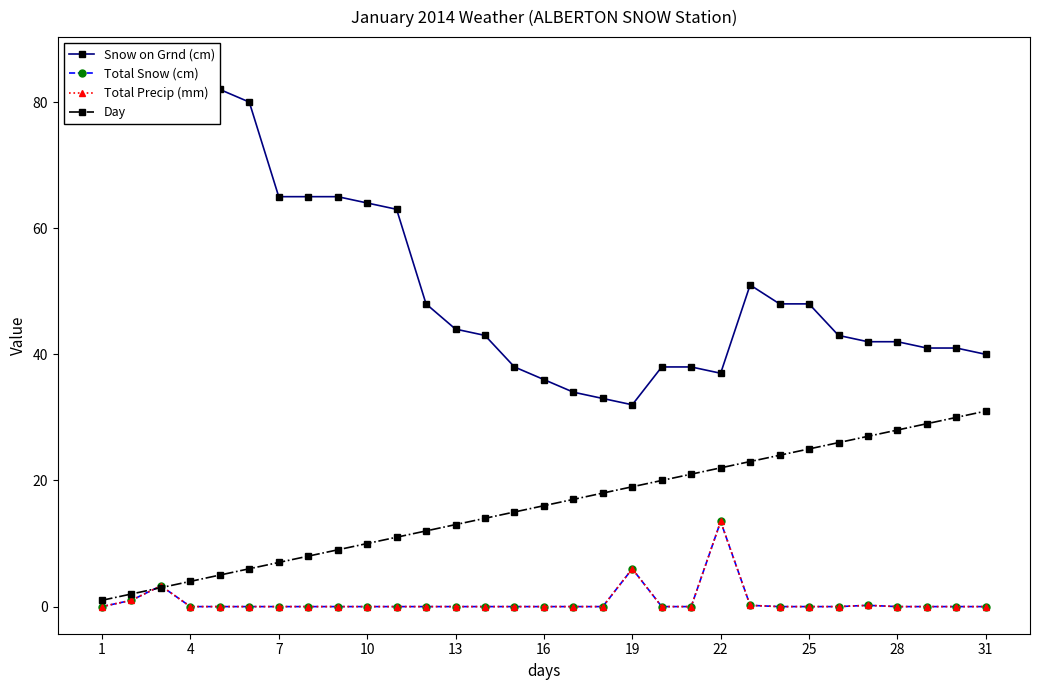

Is the value of Total Snow (cm) at 12 greater than the value of Day at 22?

No